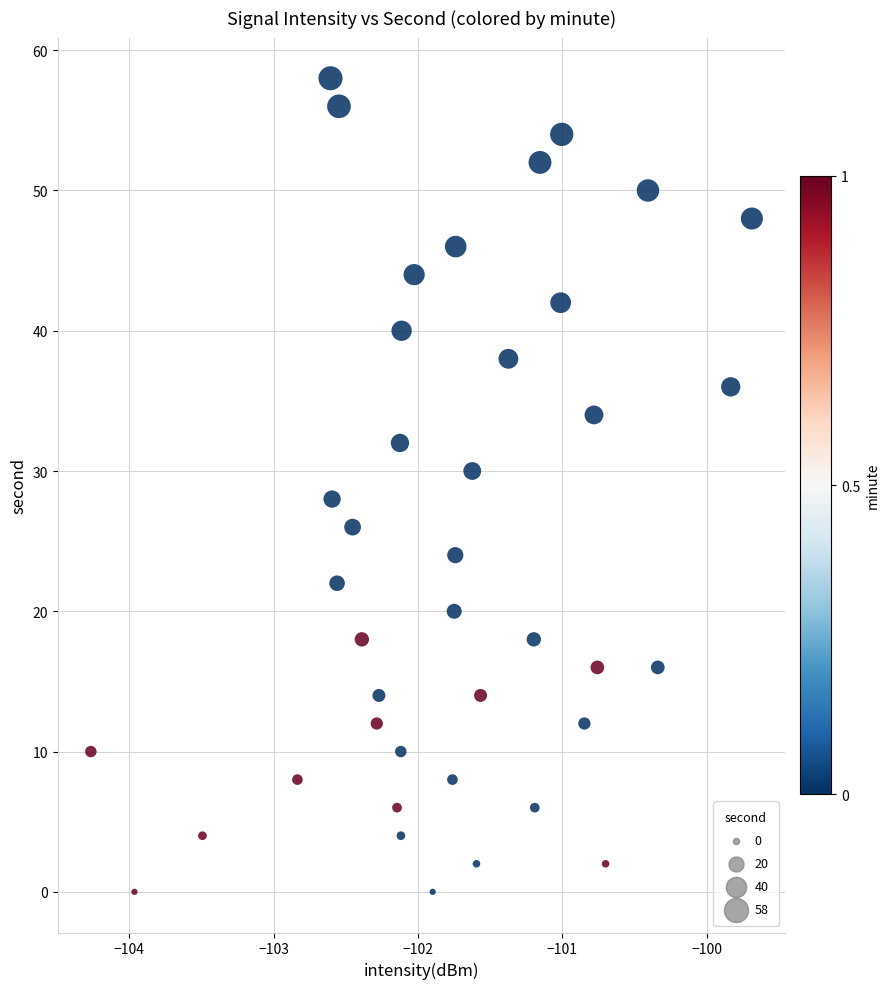

What is the range of Y values (max minus min)?

58